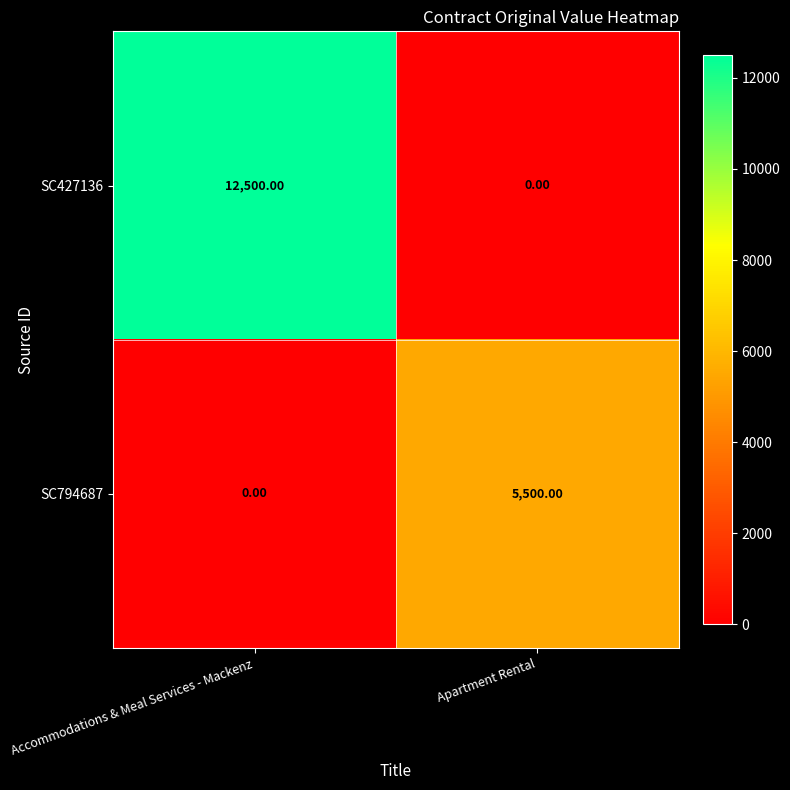

At which category does the chart reach its peak across all series?

Accommodations & Meal Services - Mackenz